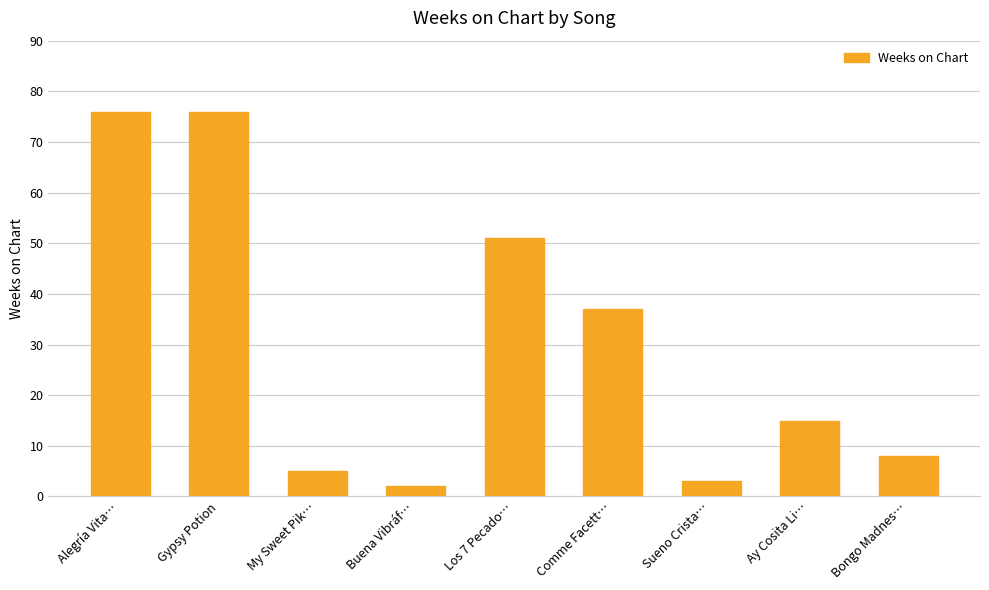

What is the label of the 7th bar from the right?

My Sweet Pik…